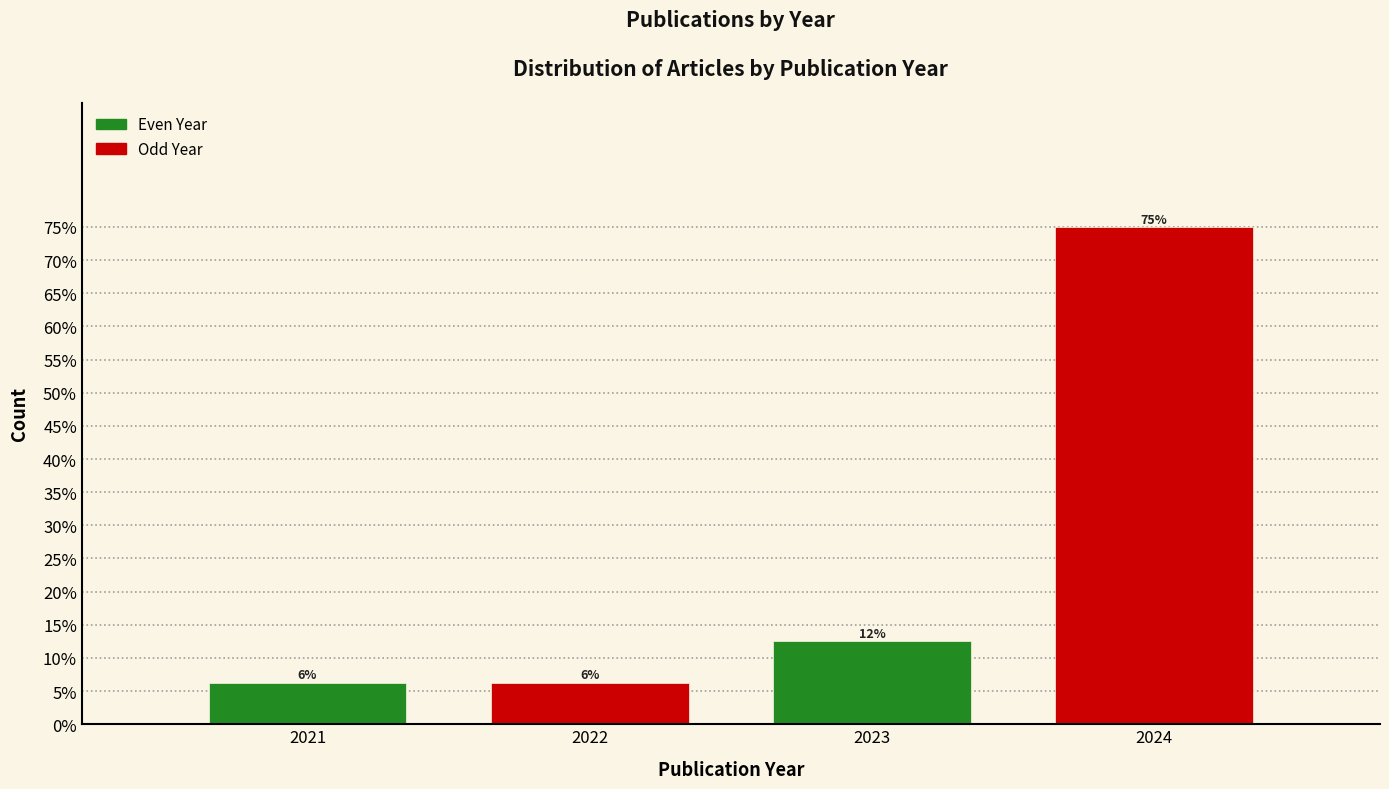

Does the chart contain any negative values?

No